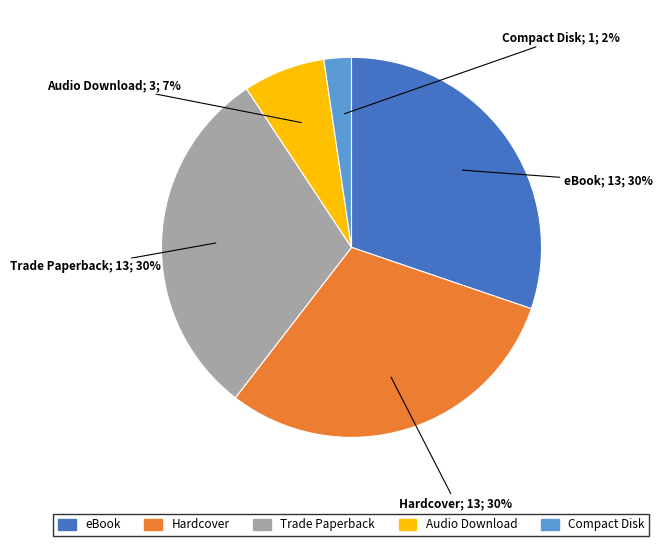

To the nearest percent, what is the average slice percentage?

20%